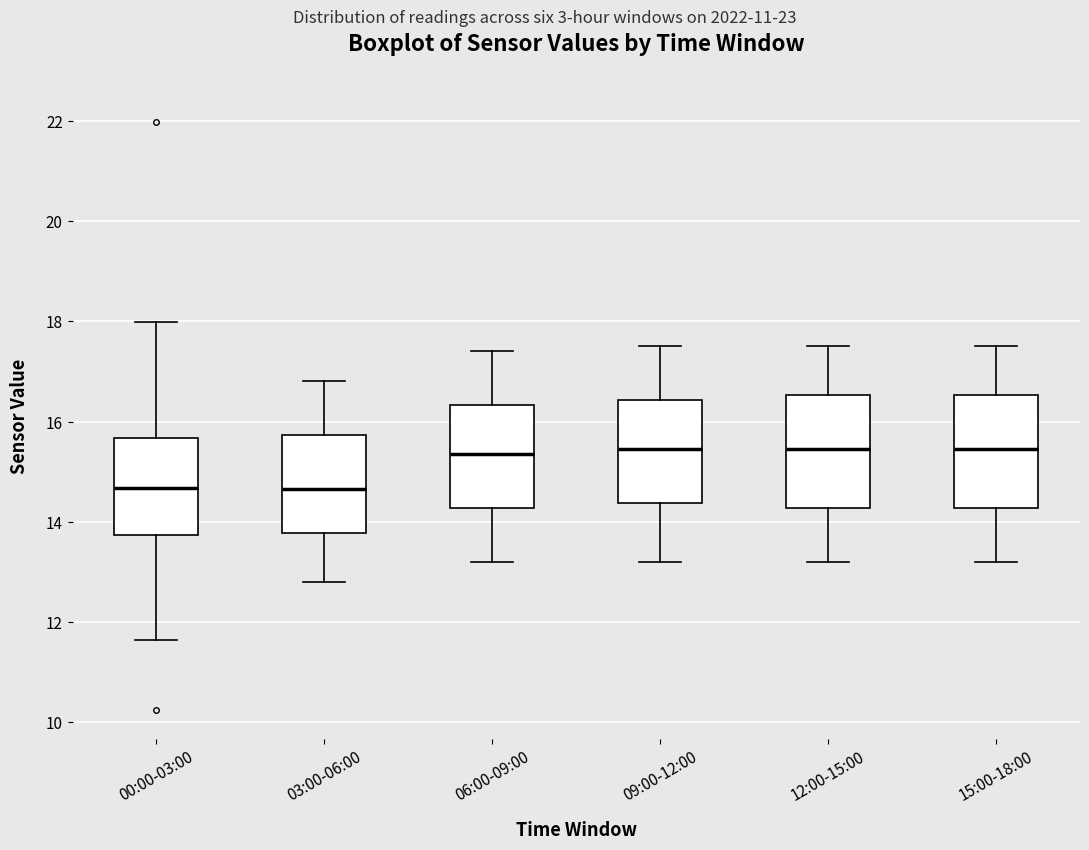

Reading left to right, transcribe this box plot: for each box, give where its median line is, the range the box spans, and where its two whiskers end, as read against the y-axis. The values are not printed on the chart, so give them approximately, as read against the axis.

00:00-03:00: median 14.6, box 13.8 to 15.6, whiskers 11.6 to 18.0
03:00-06:00: median 14.6, box 13.8 to 15.8, whiskers 12.8 to 16.8
06:00-09:00: median 15.4, box 14.2 to 16.4, whiskers 13.2 to 17.4
09:00-12:00: median 15.4, box 14.4 to 16.4, whiskers 13.2 to 17.6
12:00-15:00: median 15.4, box 14.2 to 16.6, whiskers 13.2 to 17.6
15:00-18:00: median 15.4, box 14.2 to 16.6, whiskers 13.2 to 17.6